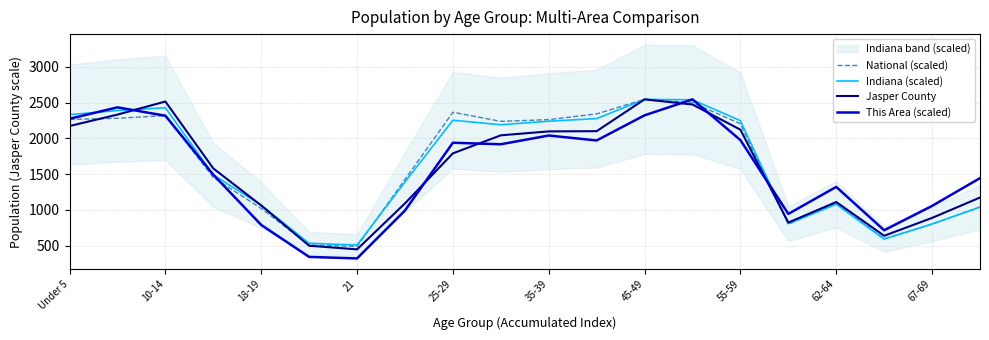

The value of This Area (scaled) at 21 is 319.3. True or false?

True